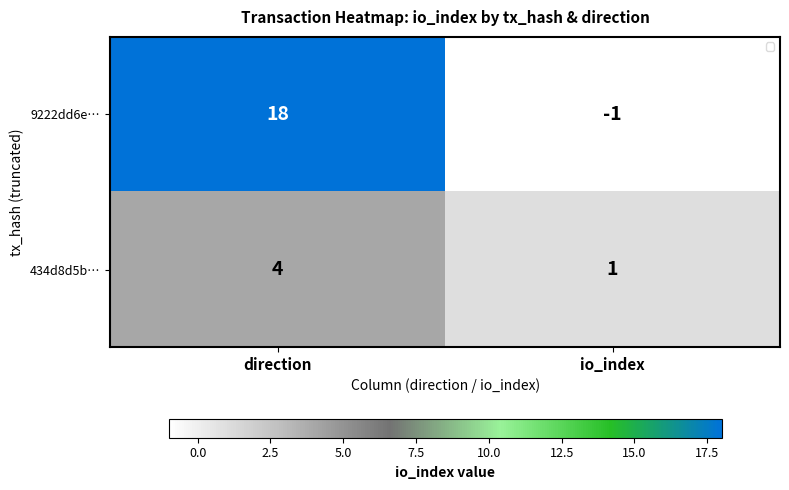

The value of 9222dd6e… at direction is 26. True or false?

False